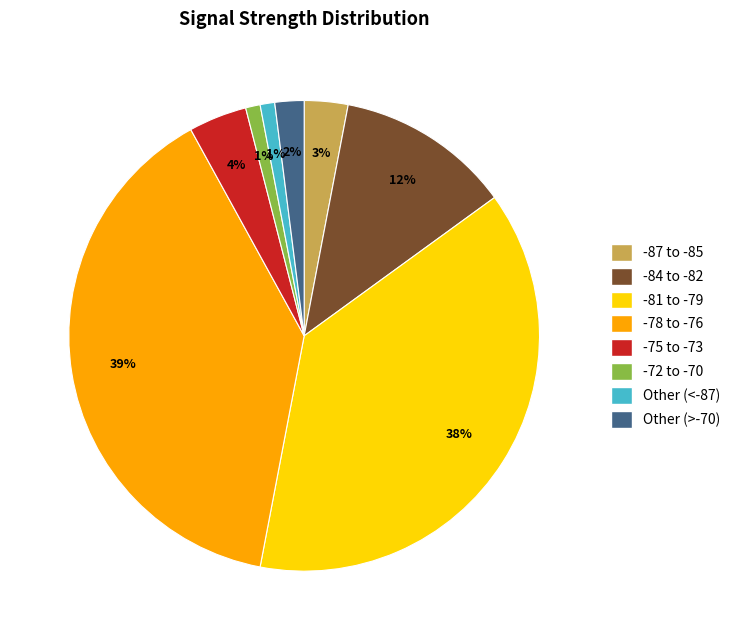

Which has a higher value, -84 to -82 or Other (>-70)?

-84 to -82